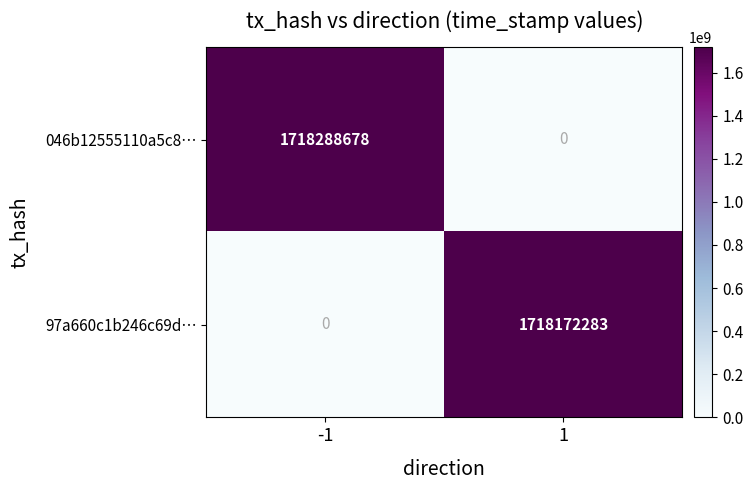

Is it true that 046b12555110a5c8… equals 1718288678 at -1?

True